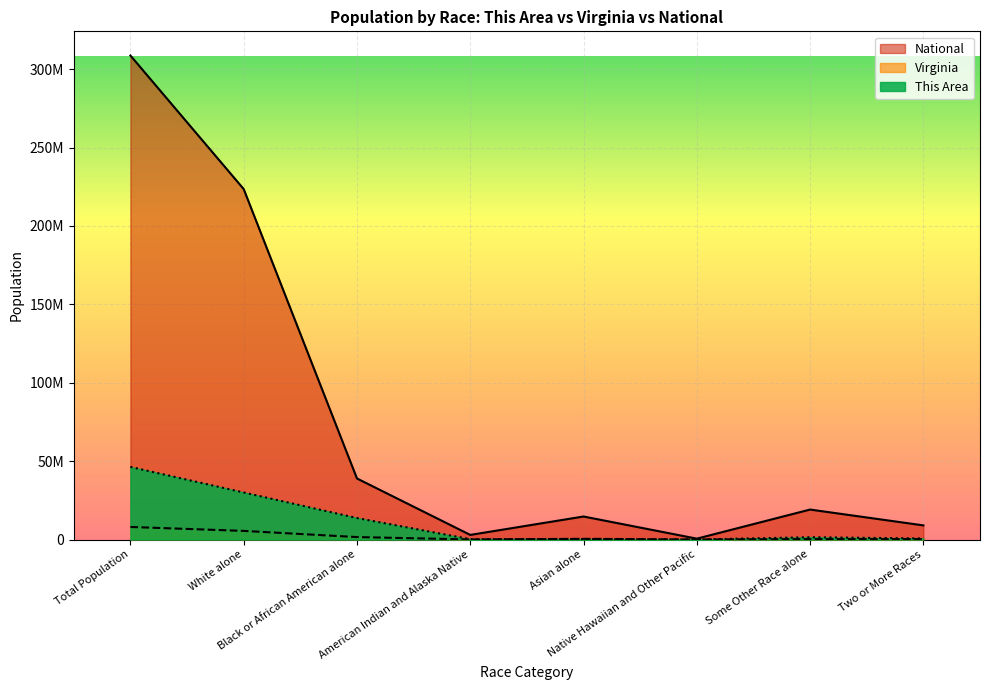

List the labels in order of Virginia value, smallest first.

Native Hawaiian and Other Pacific, American Indian and Alaska Native, Two or More Races, Some Other Race alone, Asian alone, Black or African American alone, White alone, Total Population